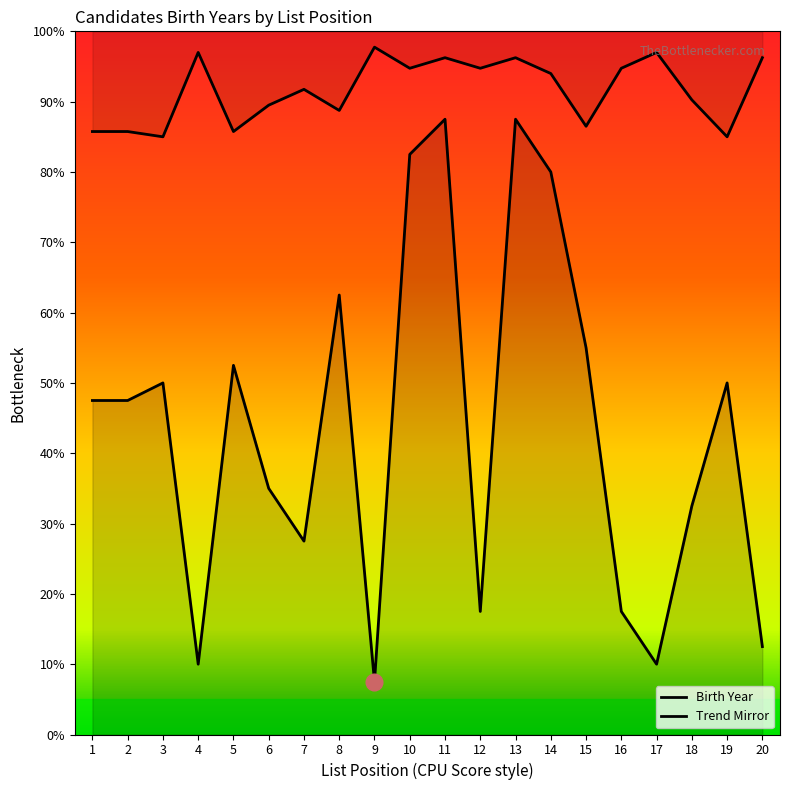

What is the change in value from 14 to 17?

-70.0